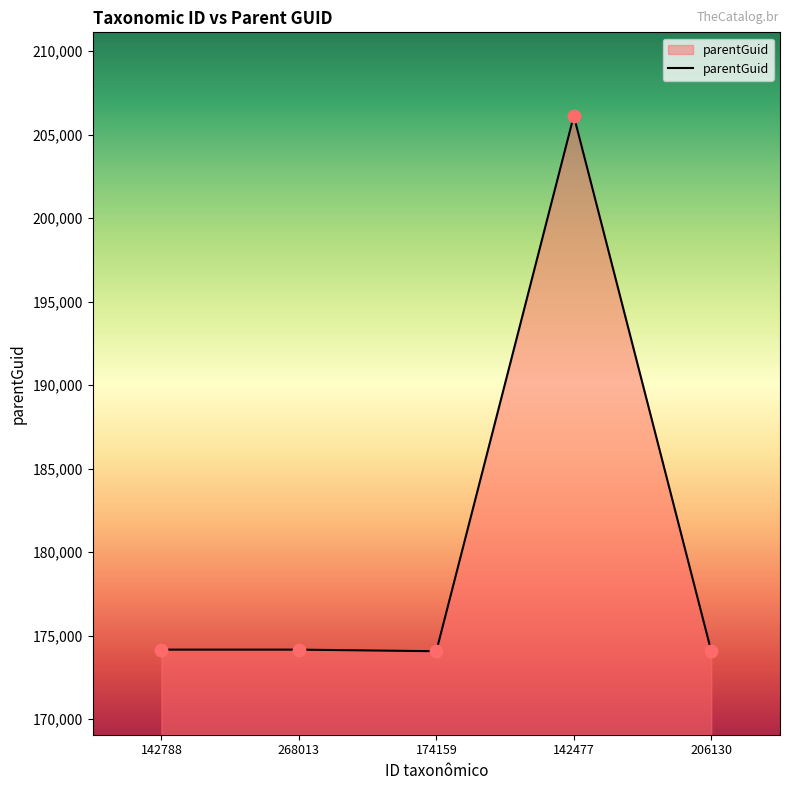

Which has a higher value, 174159 or 142477?

142477